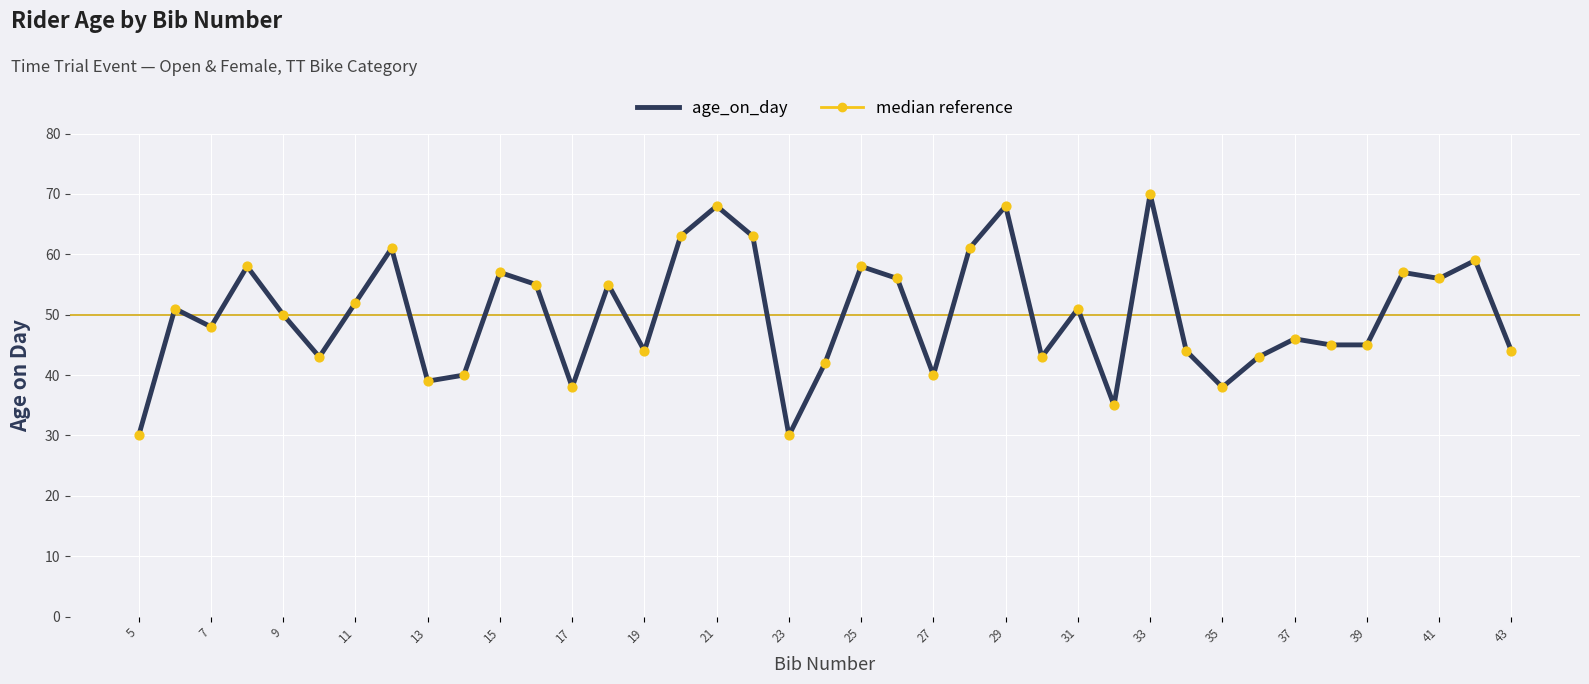

What is the difference between the maximum and minimum values?

40